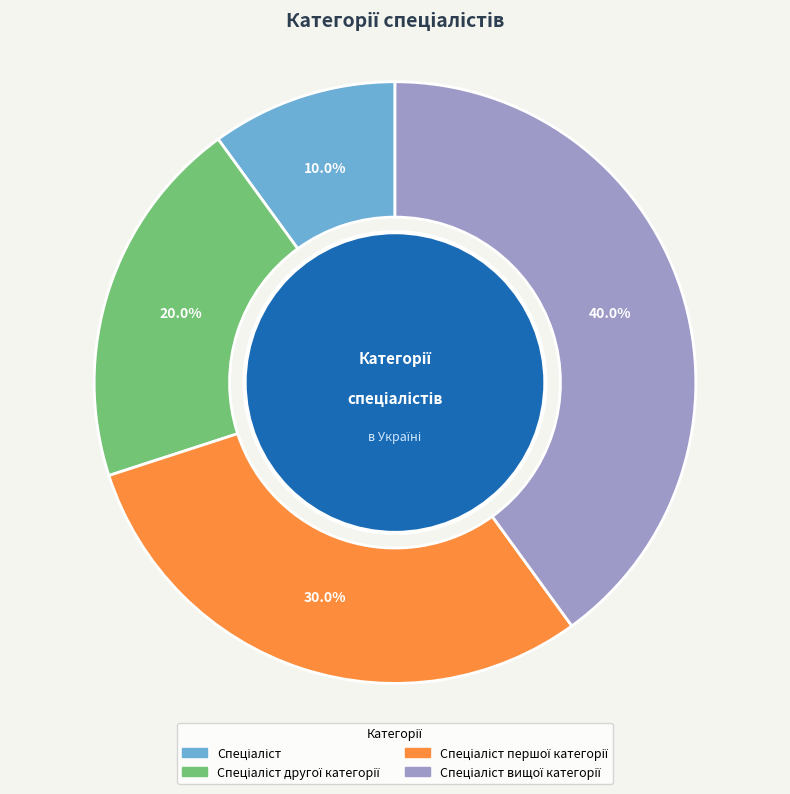

To the nearest percent, what is the difference between the largest and smallest slice percentages?

30%